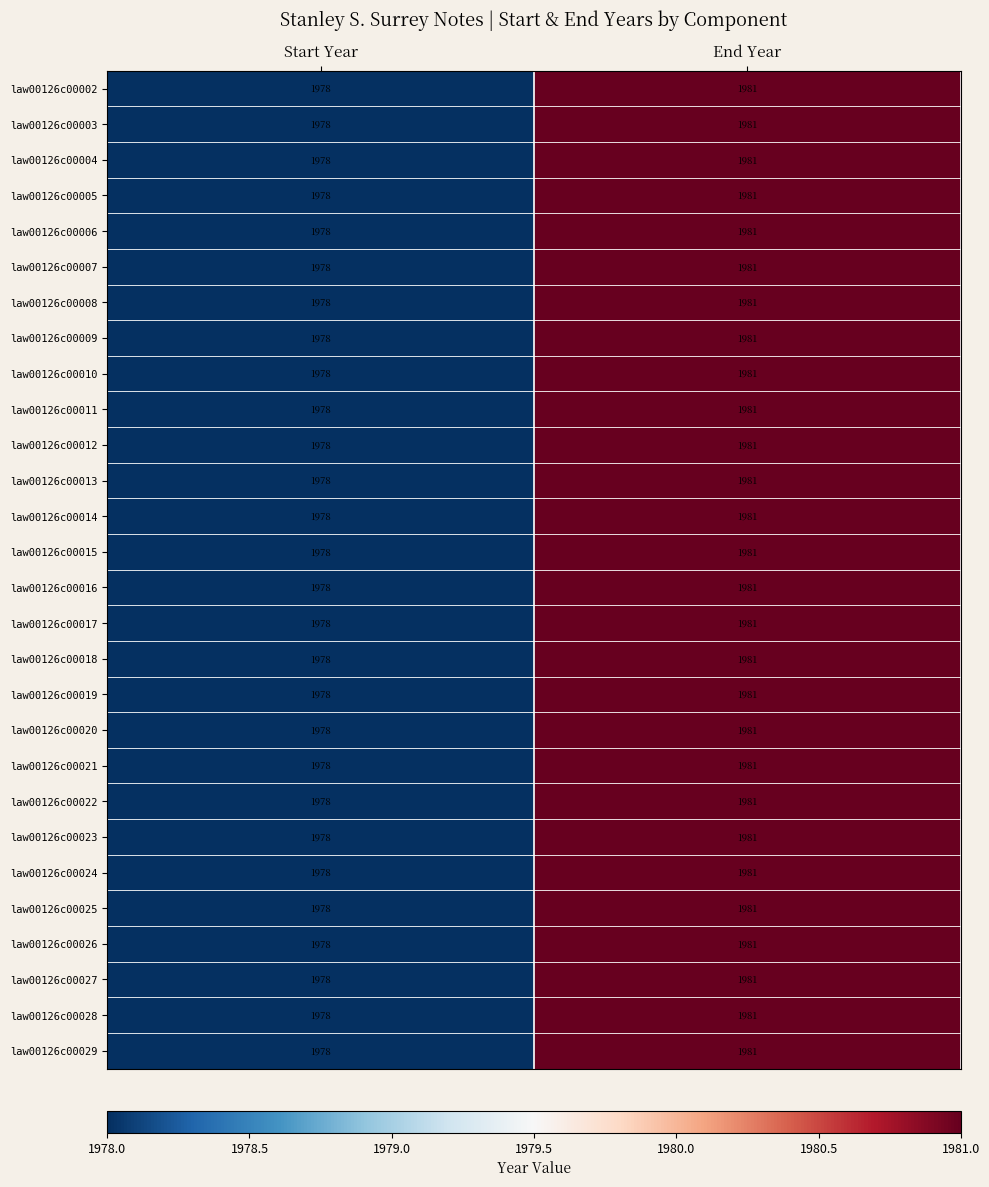

Count the number of categories in the chart.

2